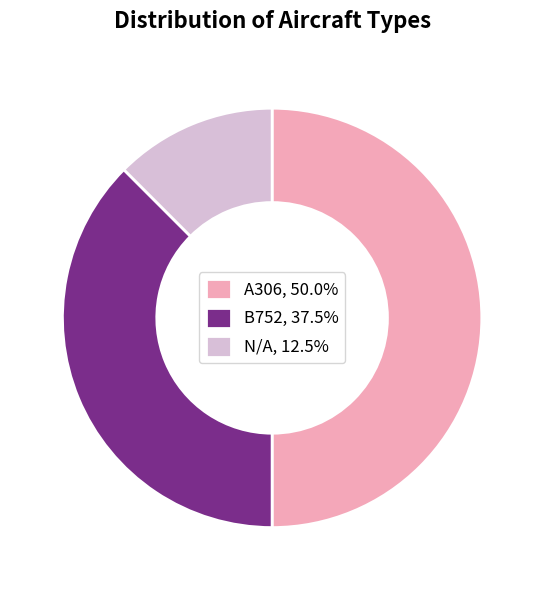

Which has a higher value, A306 or B752?

A306